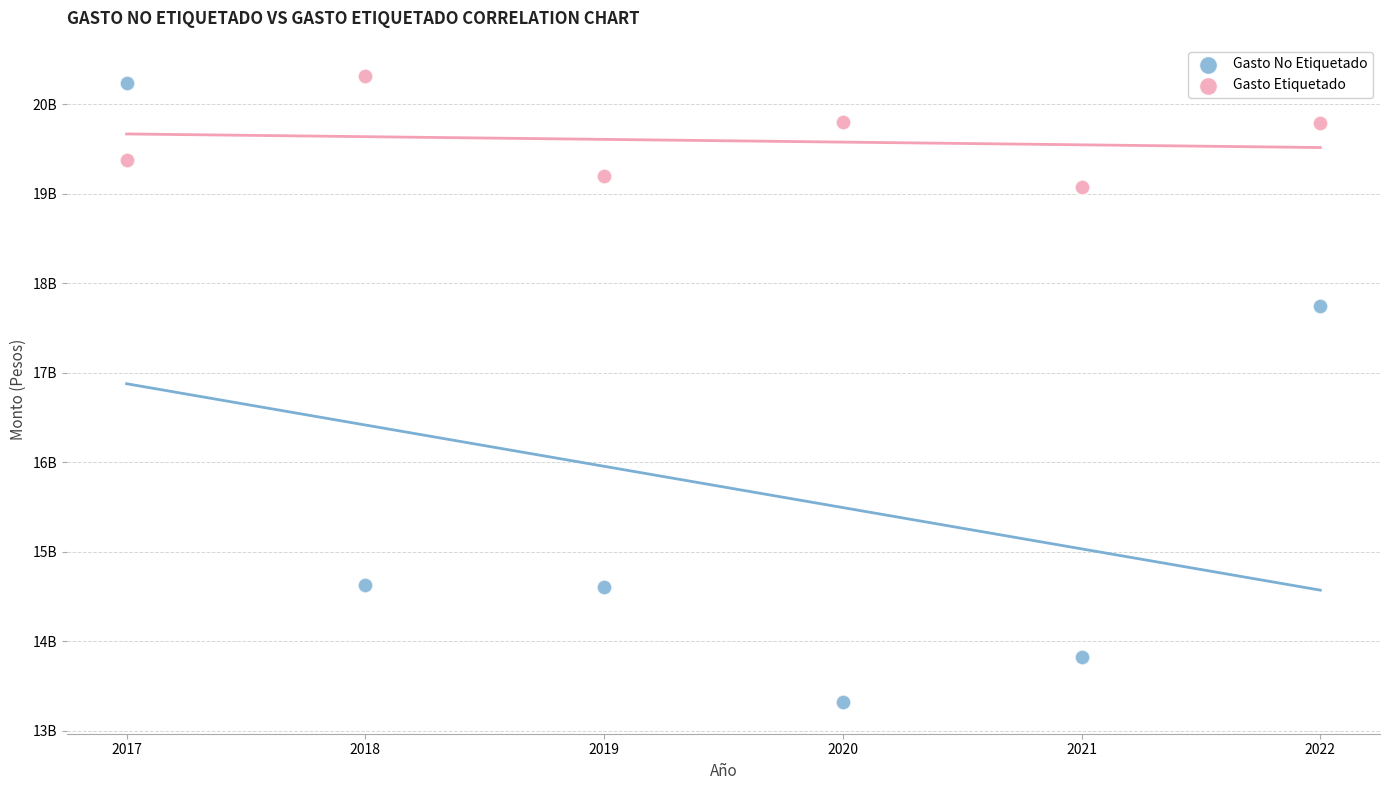

What are all the series names shown in the legend?

Gasto No Etiquetado, Gasto Etiquetado